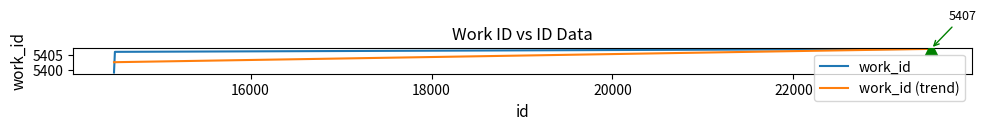

What is the greatest value displayed?

5407.0